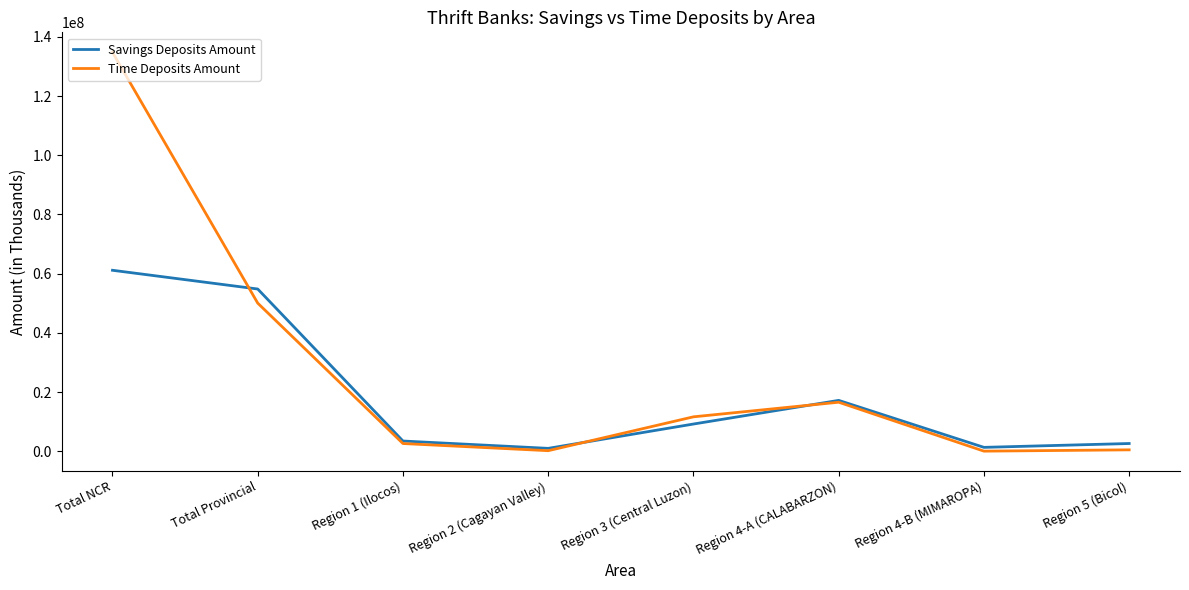

Where is Time Deposits Amount nearest to the value 67417206?

Total Provincial